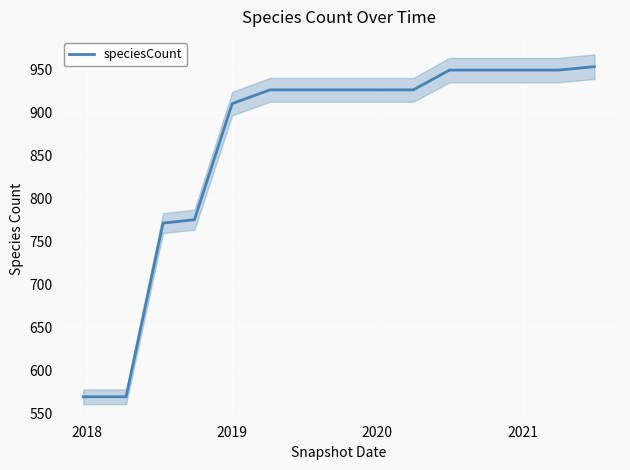

What is the highest value of the speciesCount series?

953